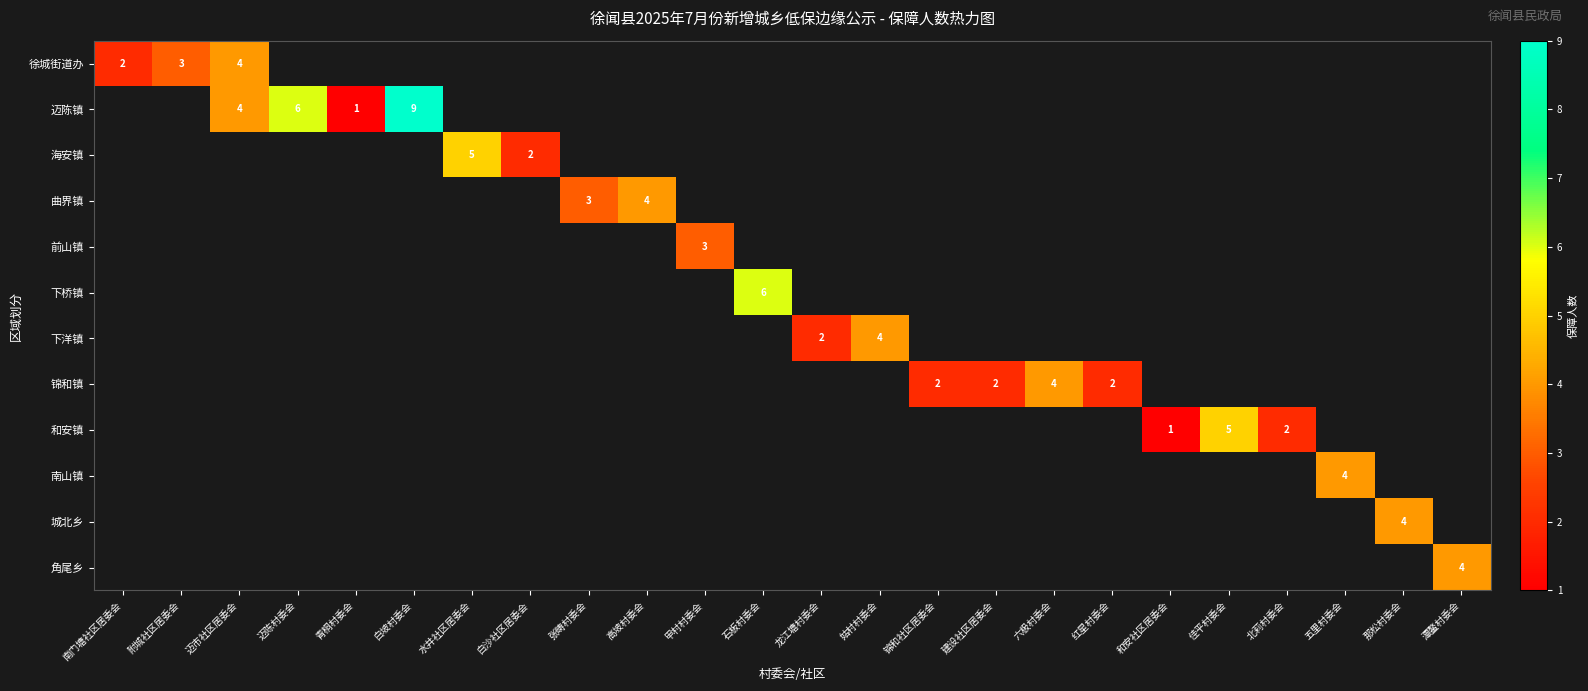

What is the smallest value displayed?

1.0